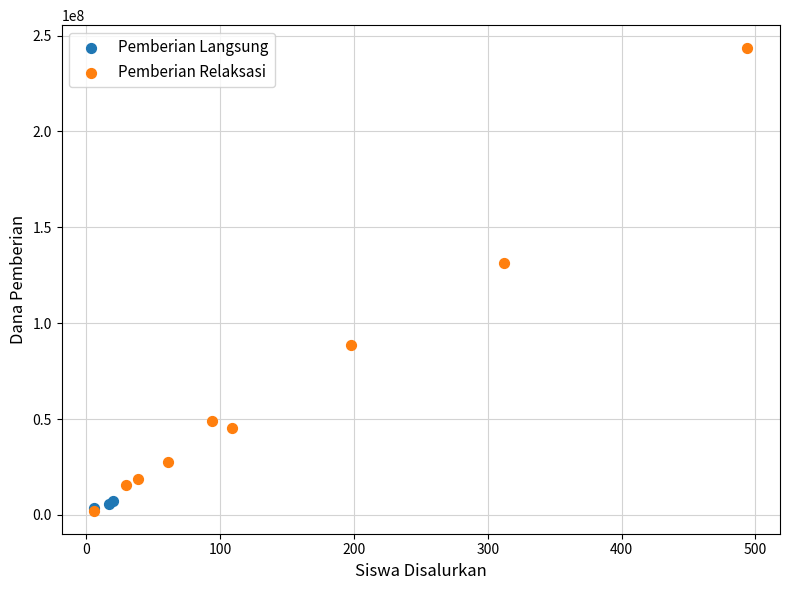

What are all the series names shown in the legend?

Pemberian Langsung, Pemberian Relaksasi